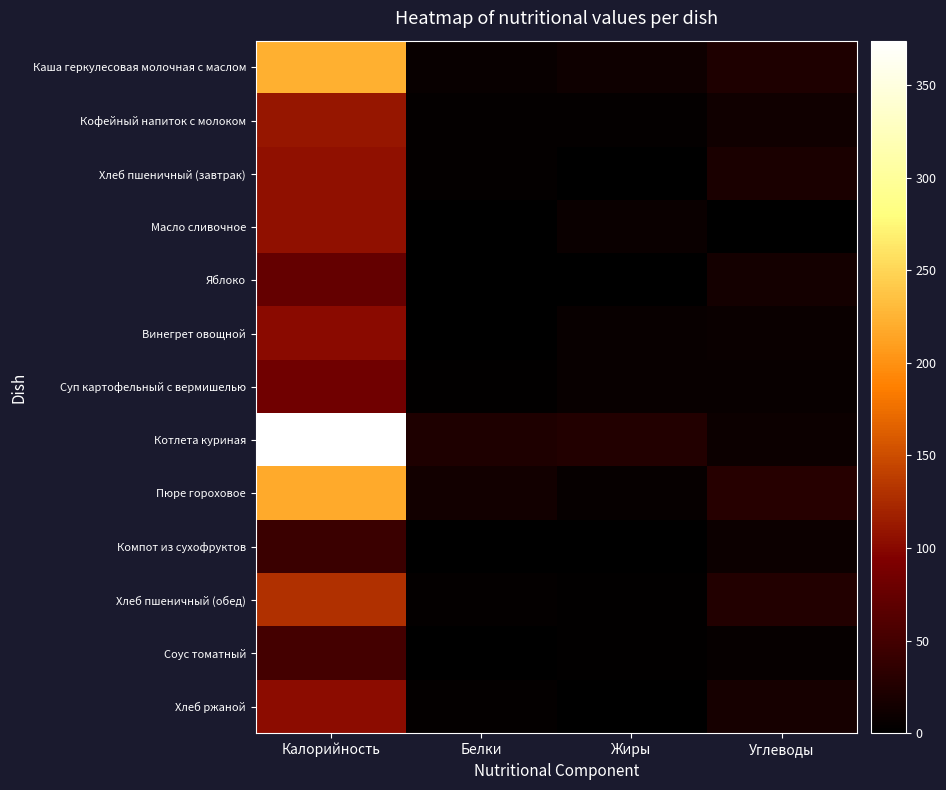

What is the total value across all series at Белки?

63.6